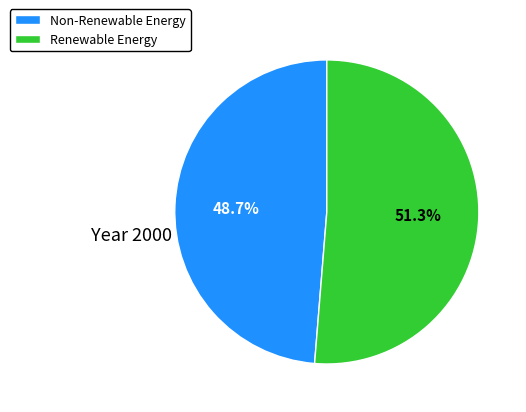

Is there a majority slice in this chart?

Yes